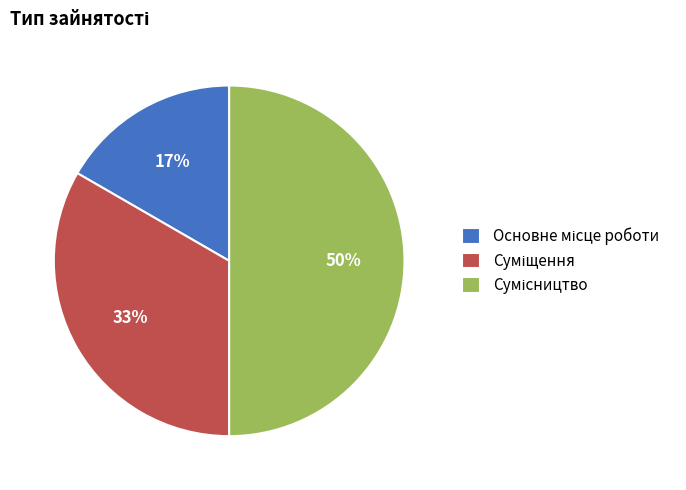

How many slices are in this pie chart?

3